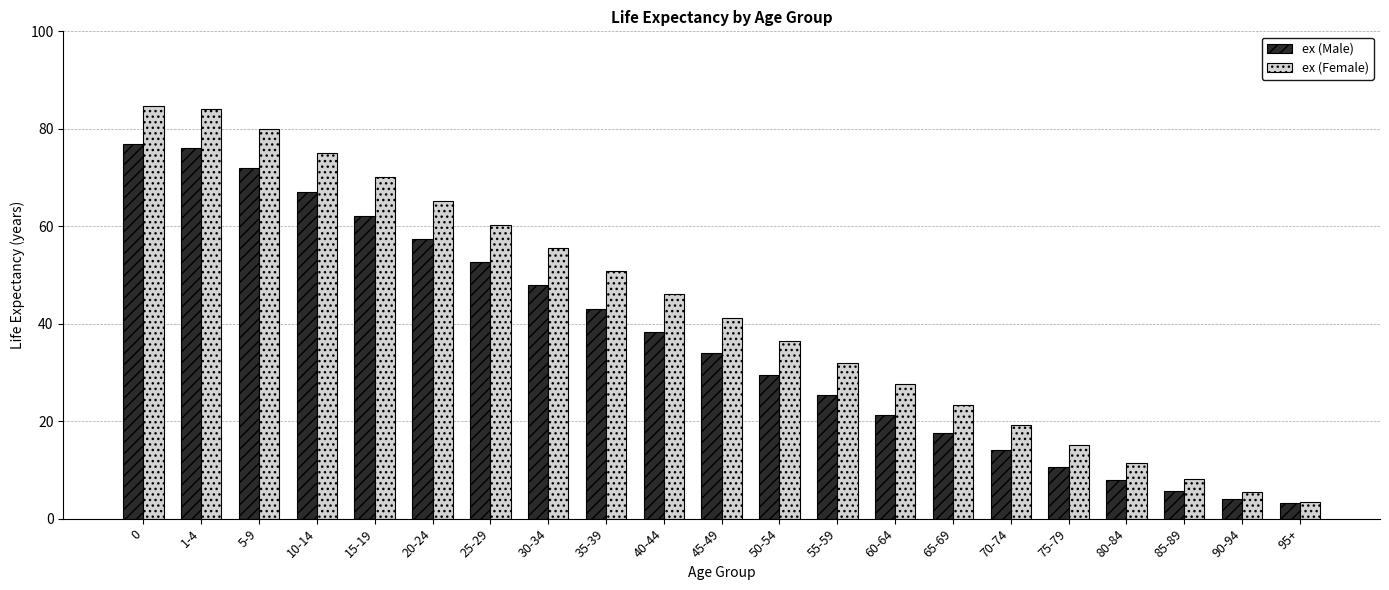

At how many categories does at least one series exceed 40?

11